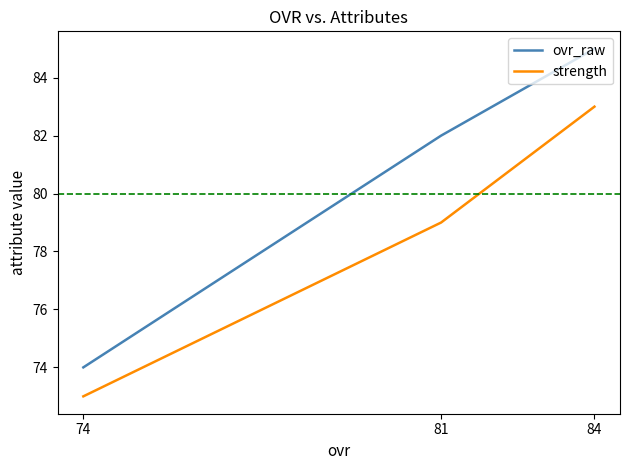

Read the ovr_raw value at 84, to the nearest 5.

85